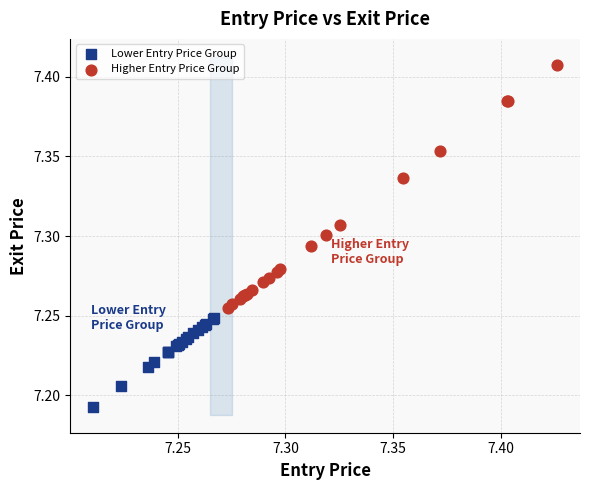

Which series contains the lowest Y value?

Lower Entry Price Group